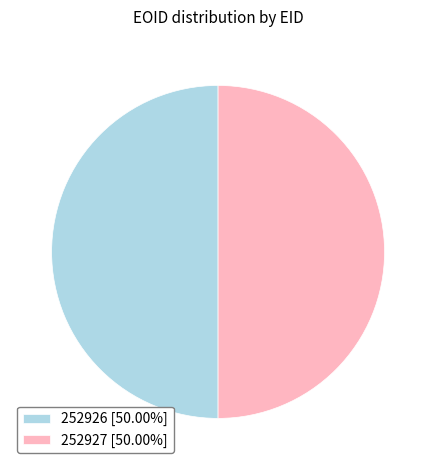

Combined, do 252927 [50.00%] and 252926 [50.00%] account for over 50%?

Yes